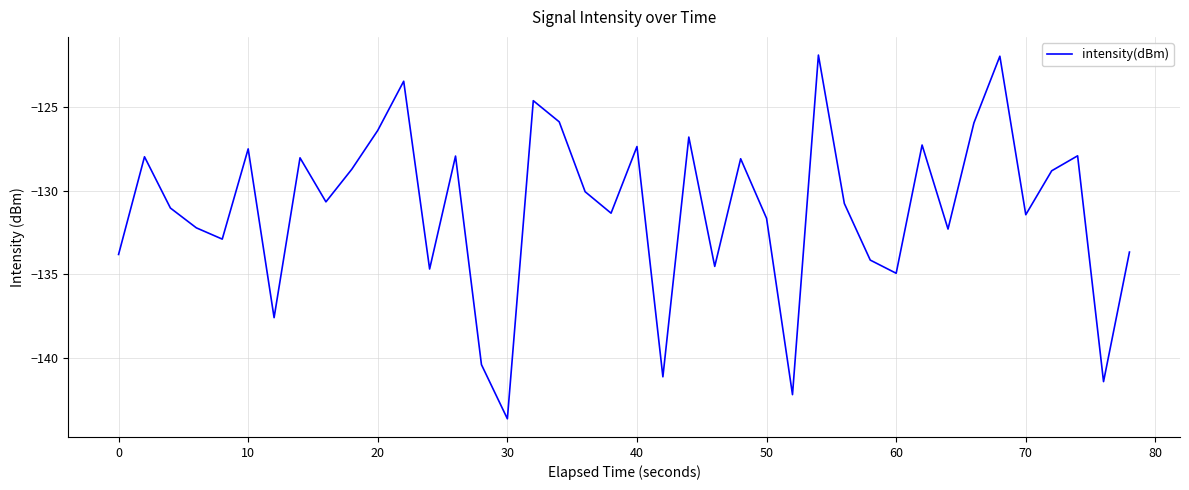

What is the smallest value displayed?

-143.6